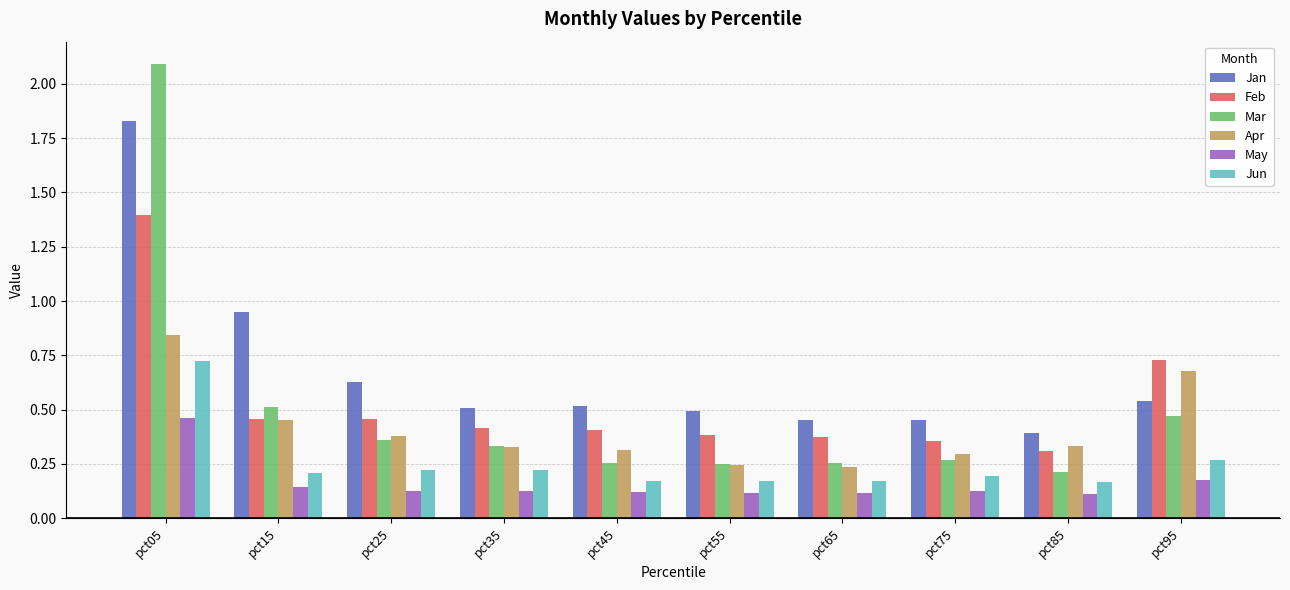

What is the maximum value shown in the chart?

2.1